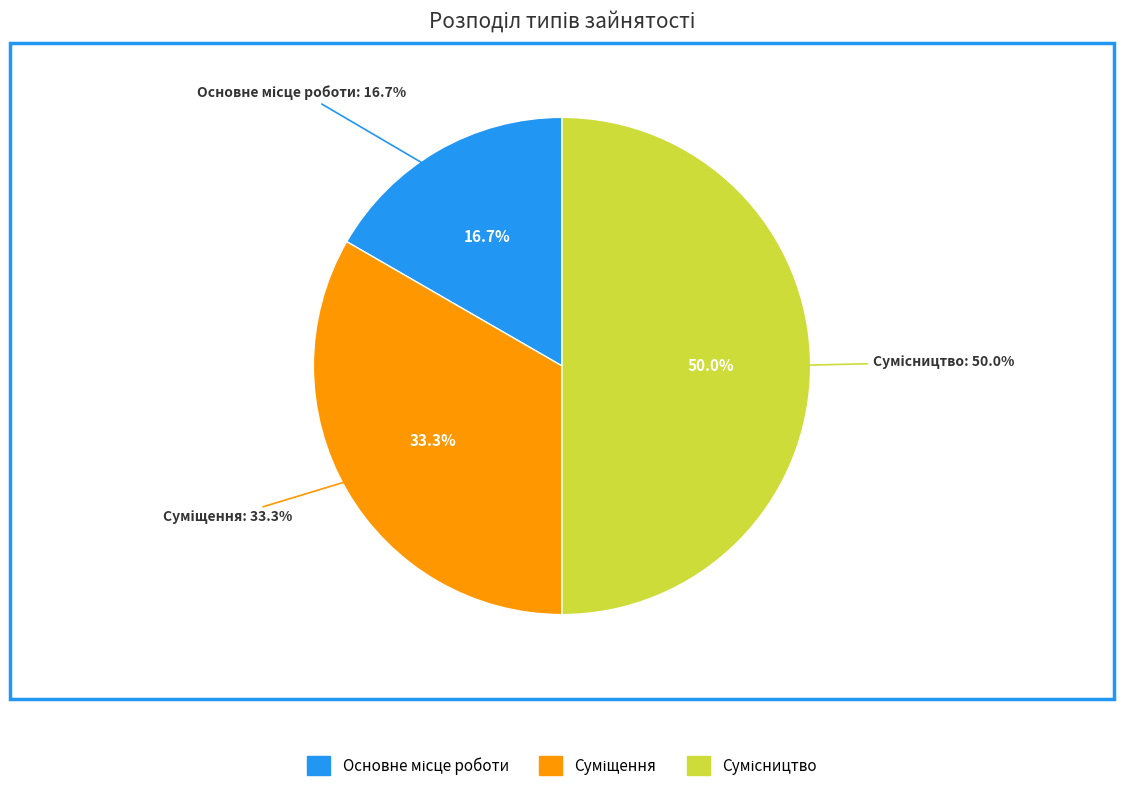

To the nearest percent, what percentage of the pie is Суміщення?

33%